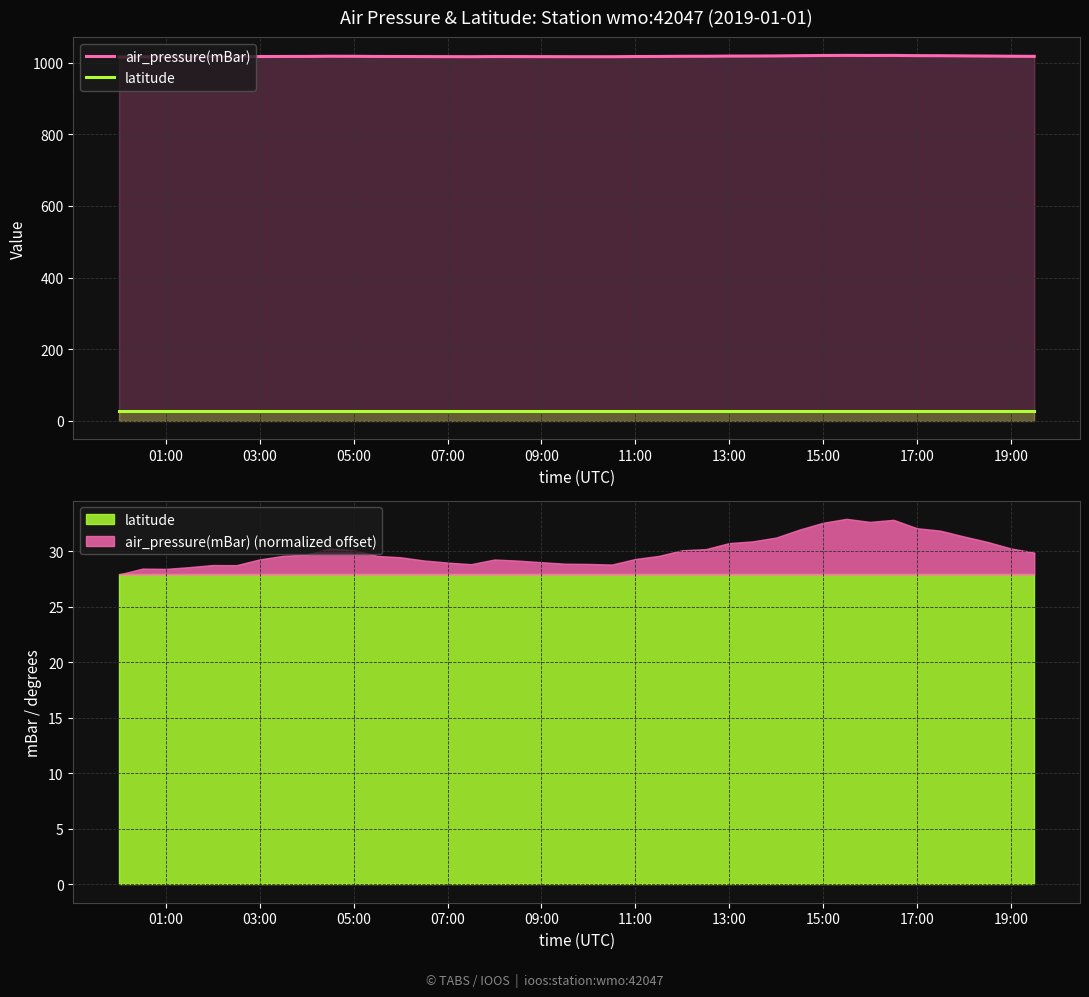

What is the total value across all series at 03:00?

1044.5